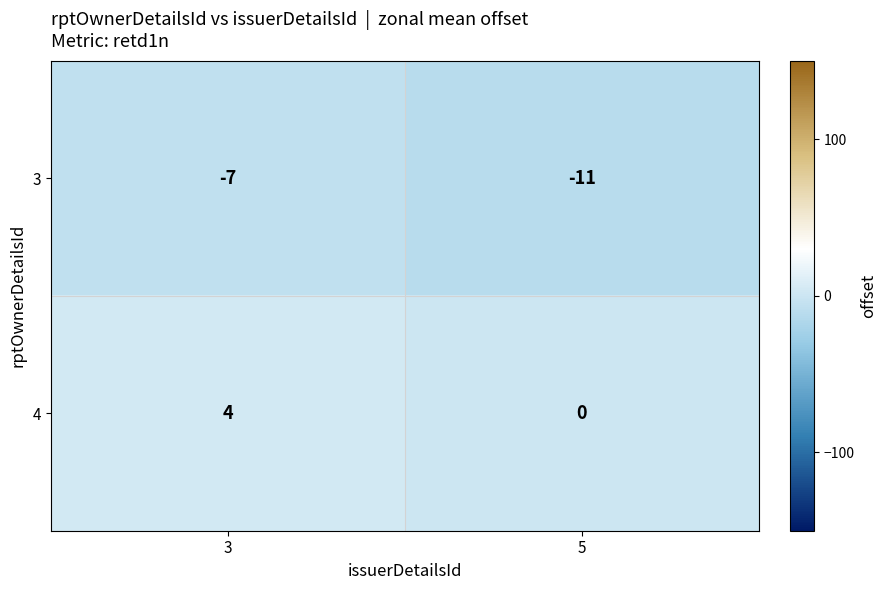

Where is 3 nearest to the value -9?

3